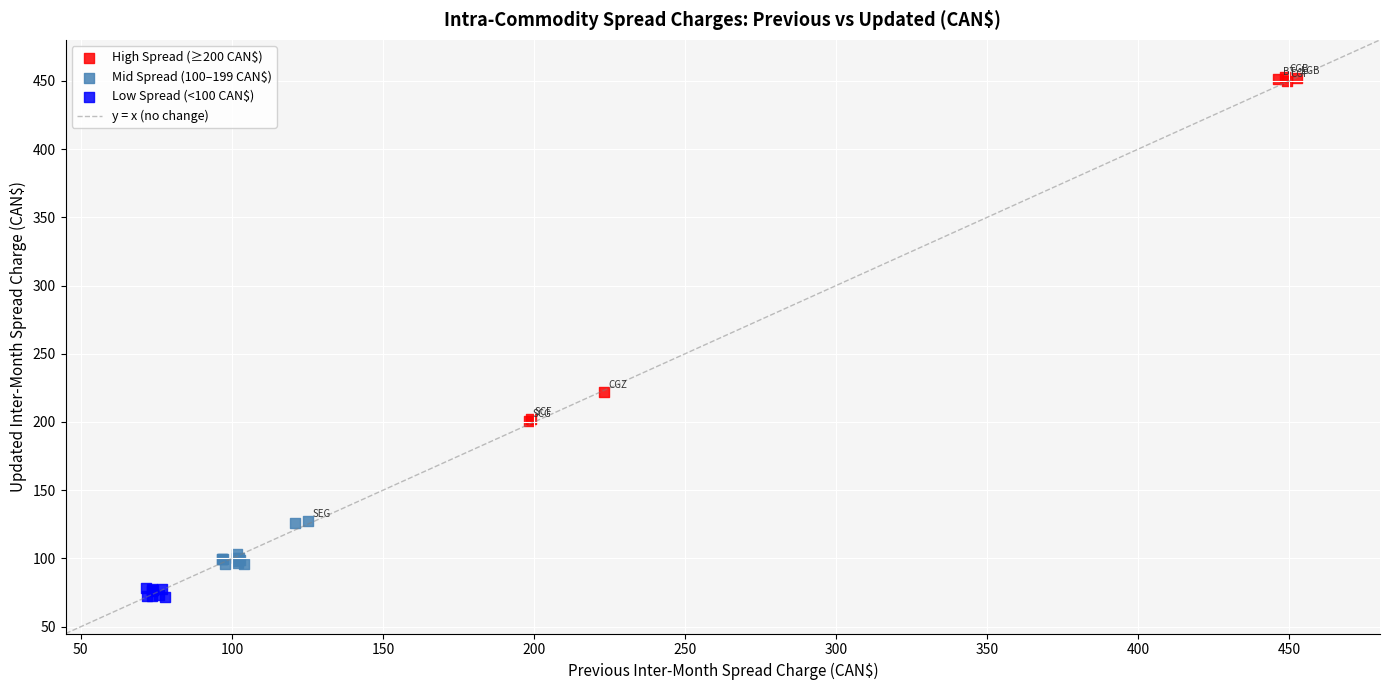

Which series reaches the maximum Y coordinate?

High Spread (≥200 CAN$)